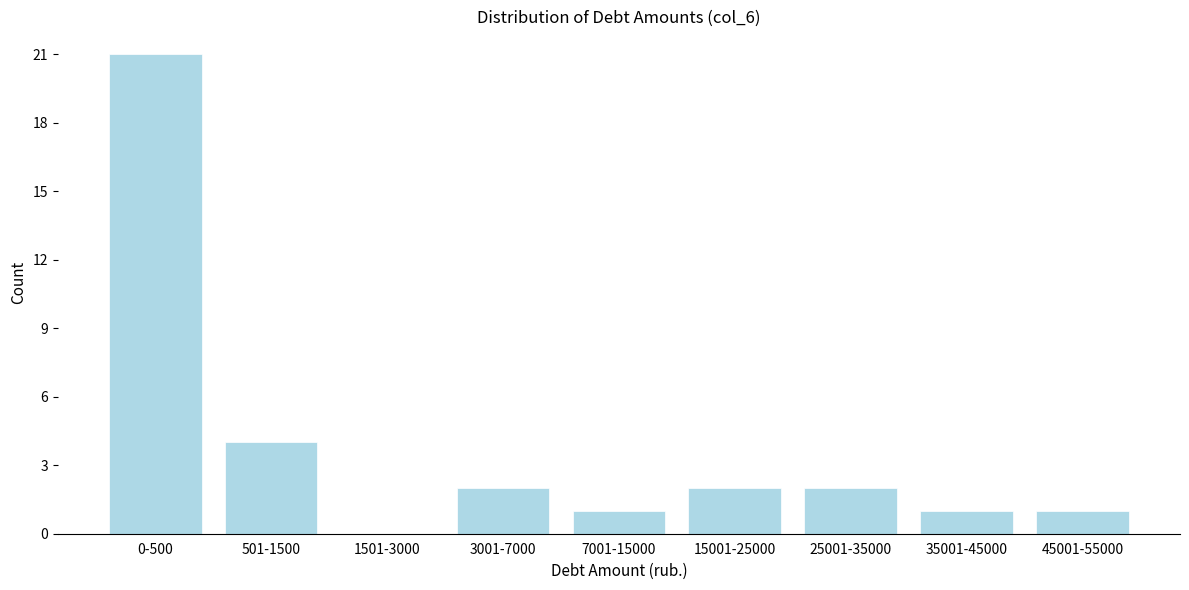

Reading left to right, what are all the values shown in this chart?

0-500=21	501-1500=4	1501-3000=0	3001-7000=2	7001-15000=1	15001-25000=2	25001-35000=2	35001-45000=1	45001-55000=1